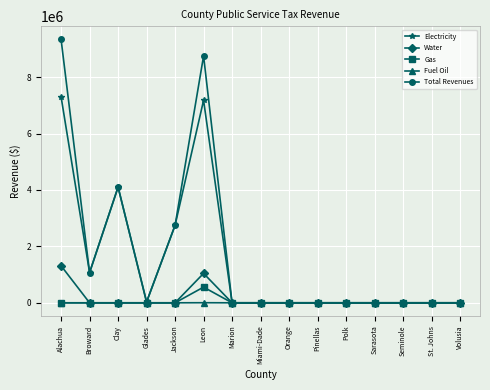

What is the average value of the Electricity series?

1494894